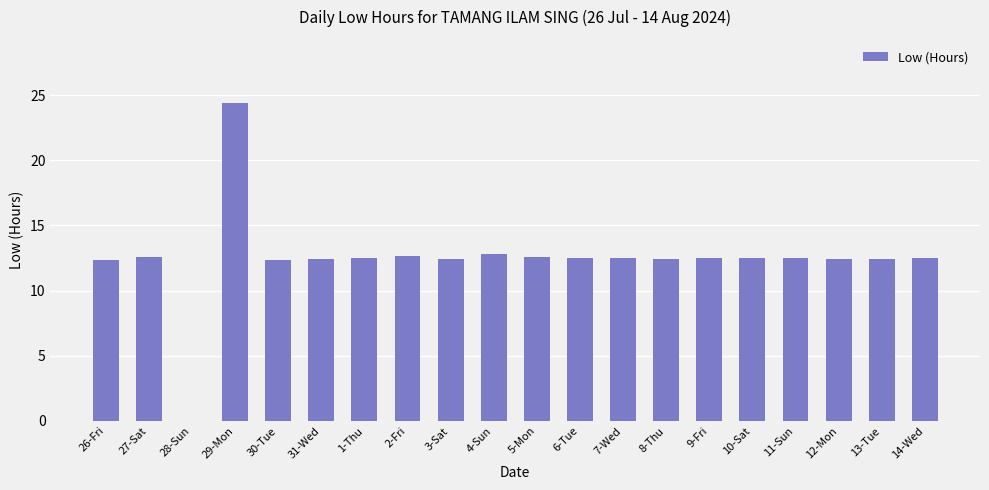

How many series are shown in this chart?

1